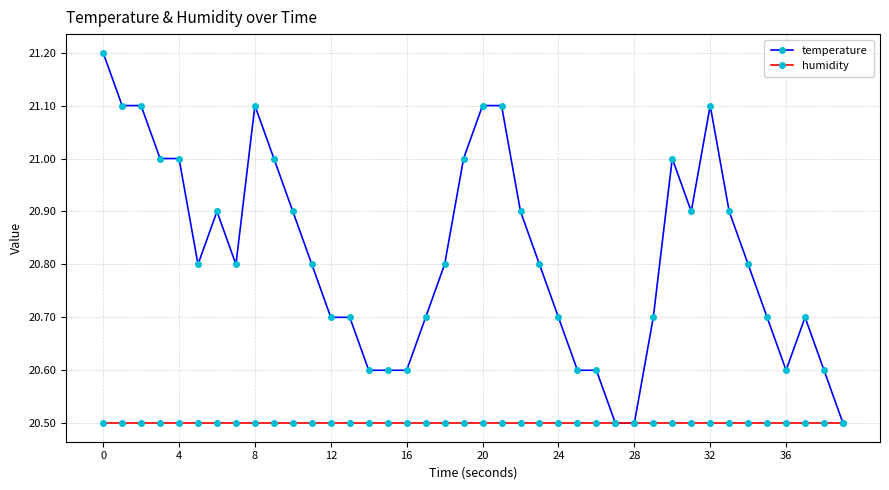

What is the average value of the temperature series?

20.8